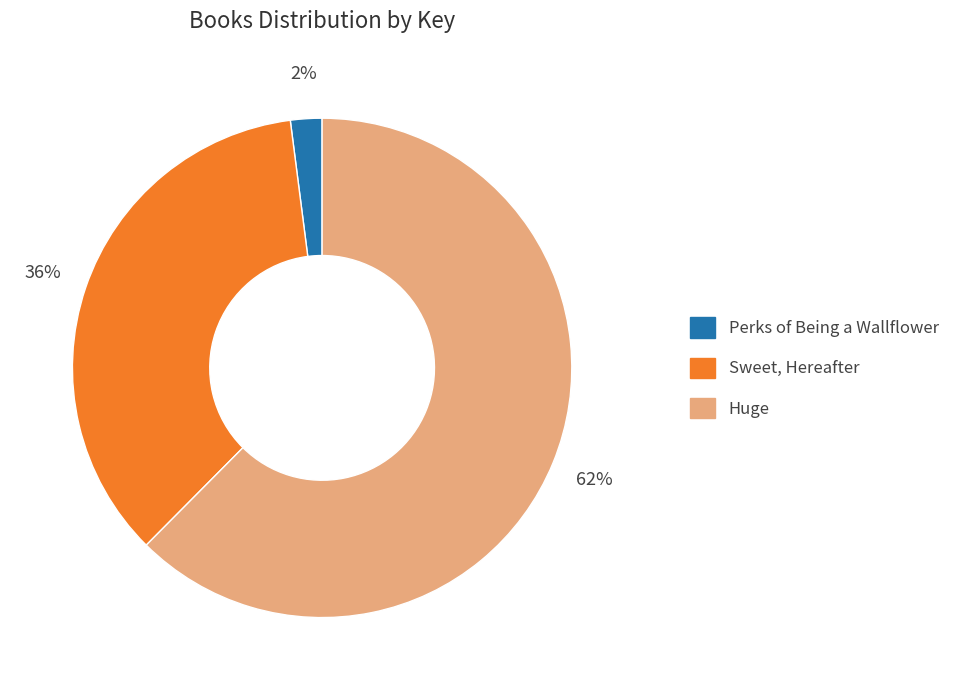

True or false: Huge accounts for 62% of the total.

True